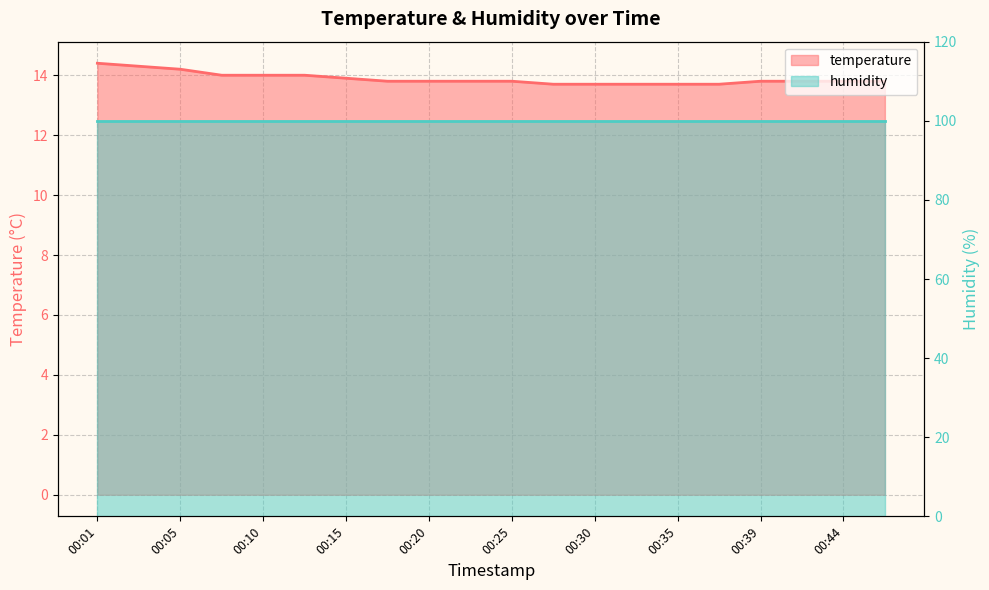

At which label is the value closest to 14?

00:08